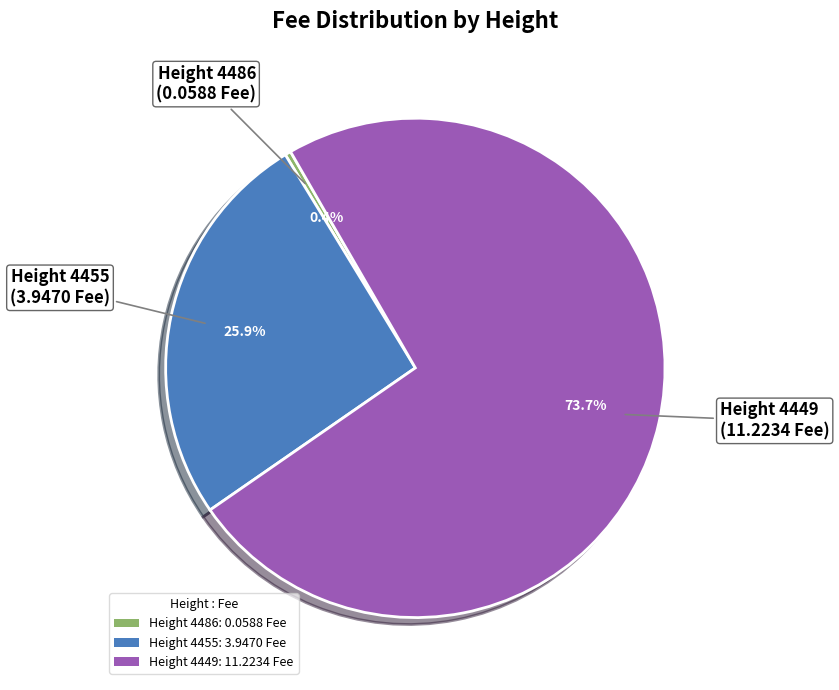

Approximately how many times larger is the value at Height 4449: 11.2234 Fee compared to Height 4455: 3.9470 Fee?

2.8